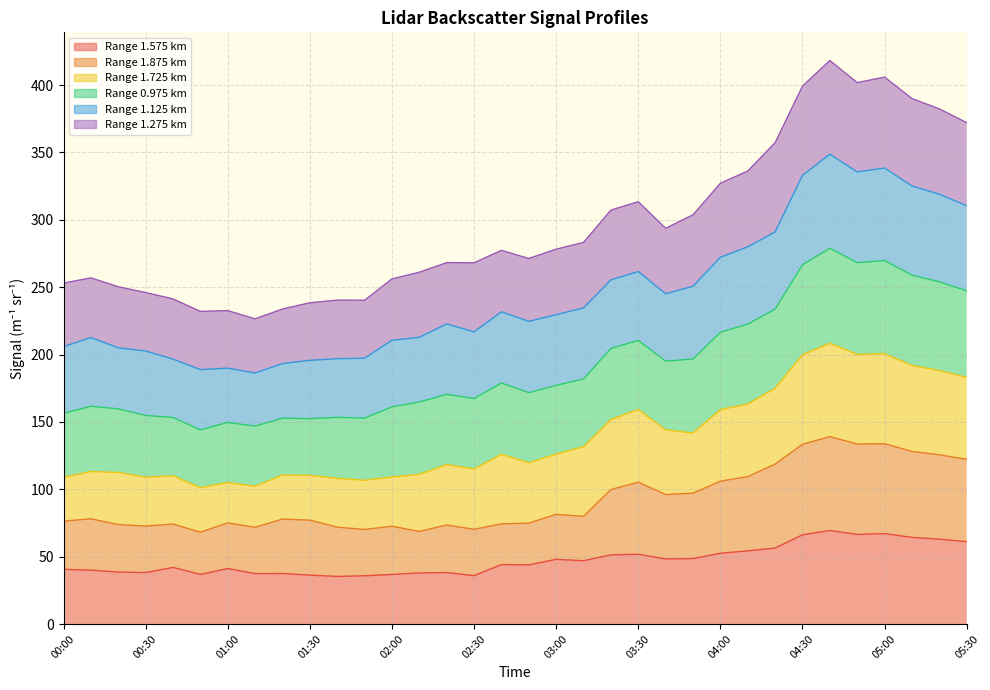

At how many categories does at least one series exceed 393?

4